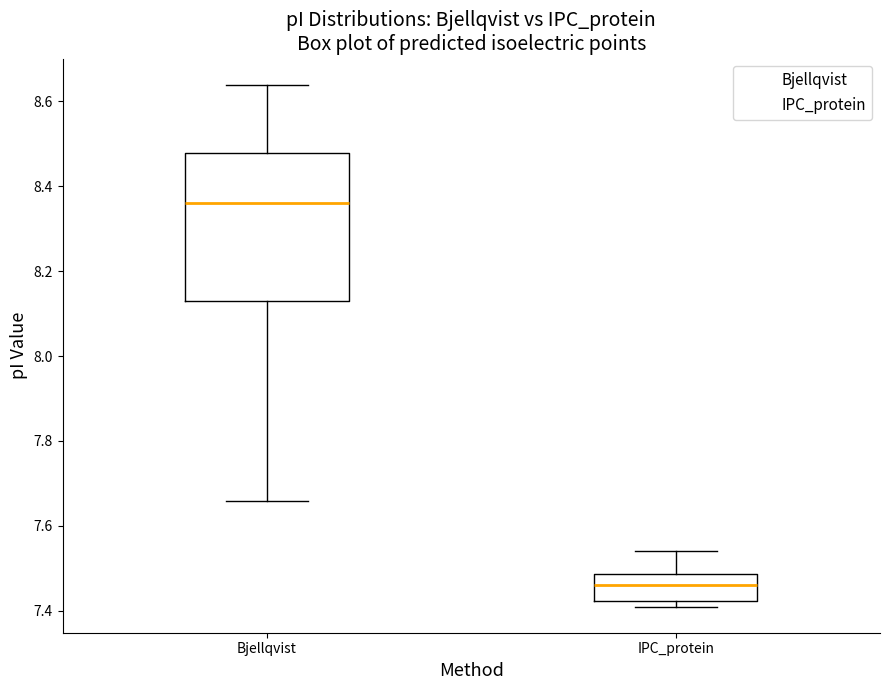

Reading left to right, transcribe this box plot: for each box, give where its median line is, the range the box spans, and where its two whiskers end, as read against the y-axis. The values are not printed on the chart, so give them approximately, as read against the axis.

Bjellqvist: median 8.36, box 8.14 to 8.48, whiskers 7.66 to 8.64
IPC_protein: median 7.46, box 7.42 to 7.48, whiskers 7.42 (just below the box's lower edge) to 7.54